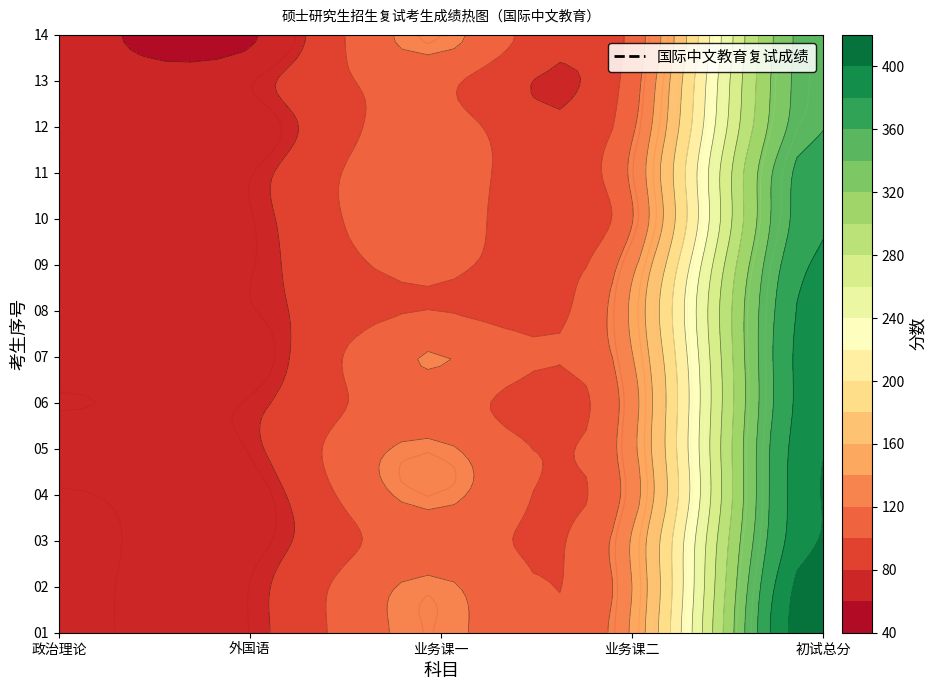

The value of 08 at 0 is 73. True or false?

True